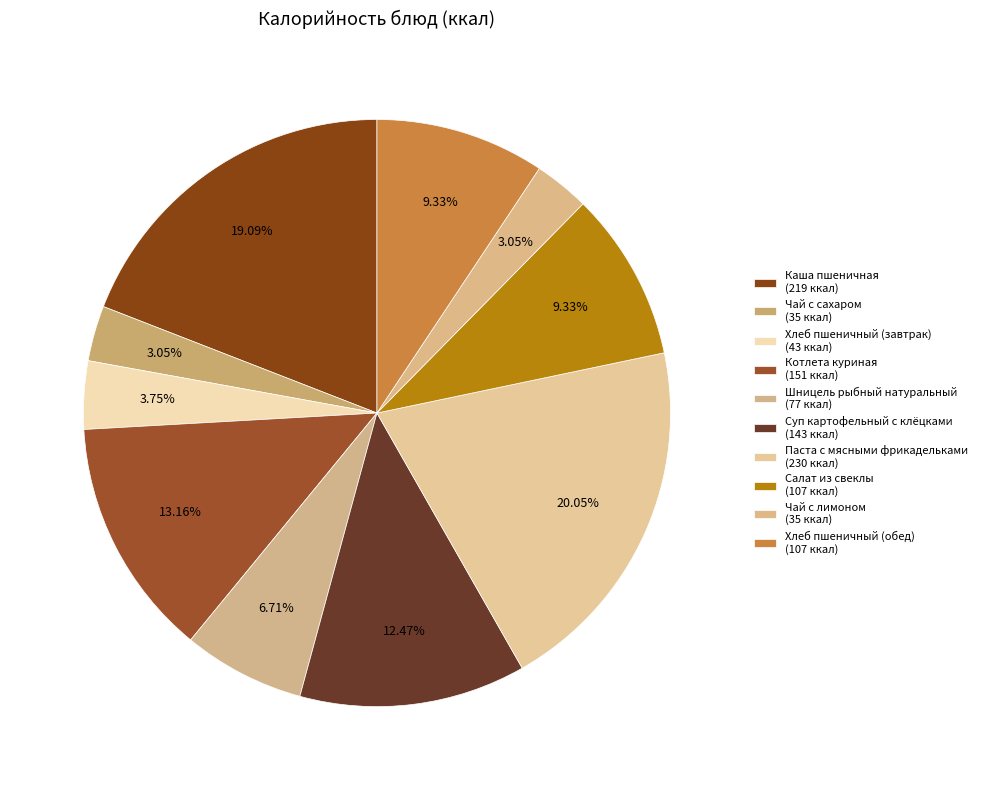

What is the smallest slice in the pie chart?

Чай с сахаром